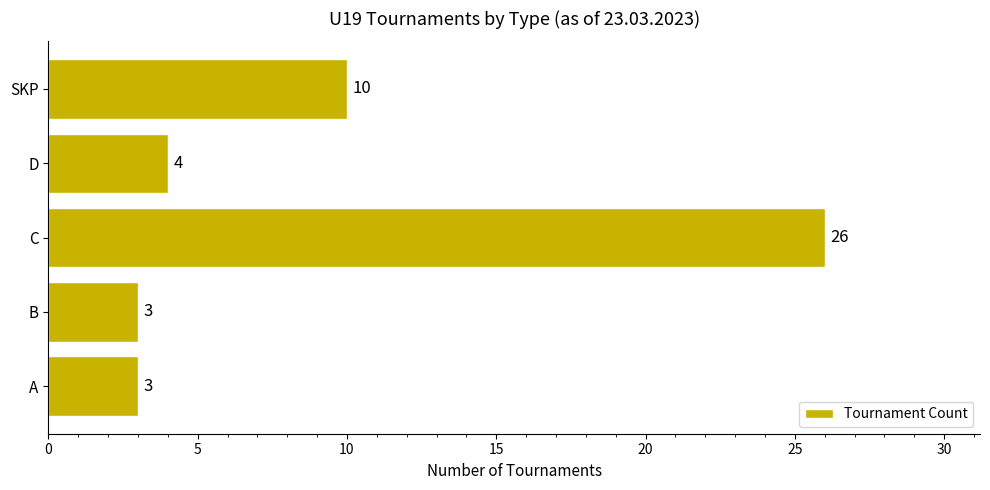

The value at D is 1. True or false?

False